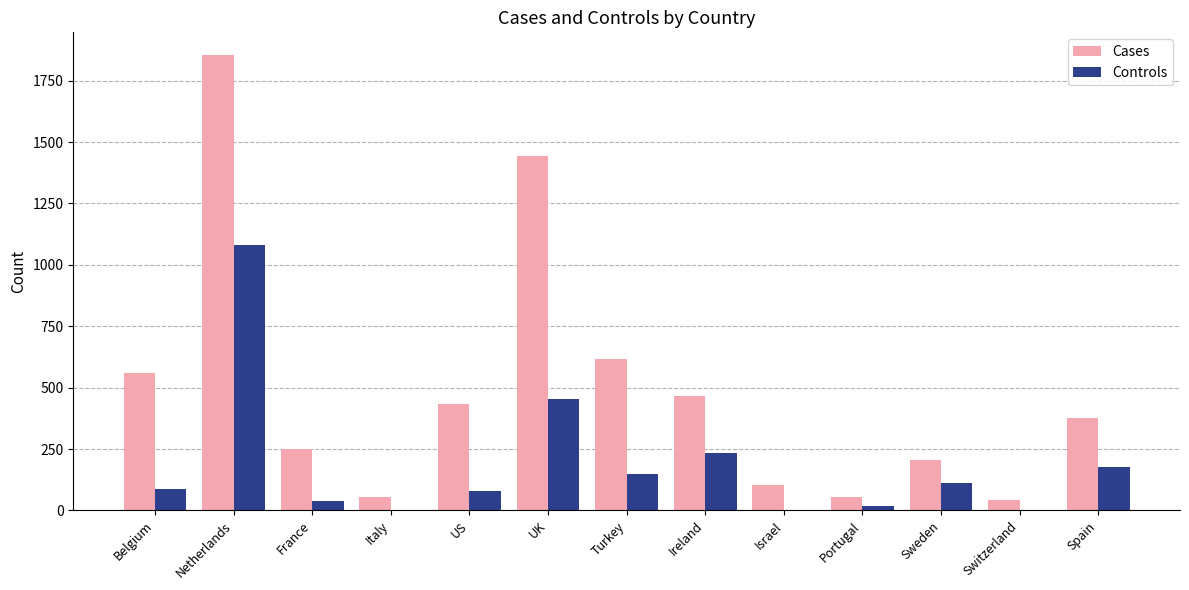

Is the value of Controls at Netherlands greater than the value of Cases at Switzerland?

Yes